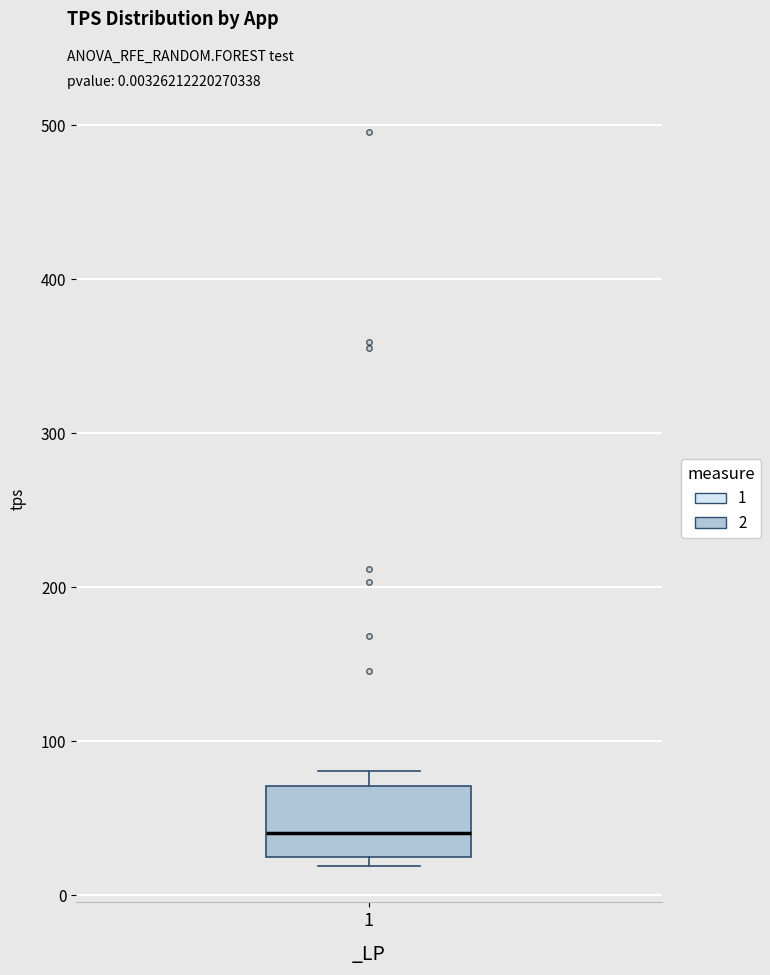

Transcribe this box plot: give where the median line is, the range the box spans, and where the two whiskers end, as read against the y-axis. The values are not printed on the chart, so give them approximately, as read against the axis.

median 40, box 20 to 70, whiskers 20 (just below the box's lower edge) to 80